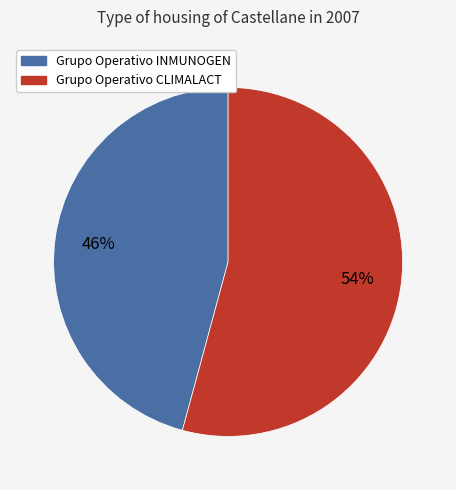

Approximately how many times larger is the value at Grupo Operativo CLIMALACT compared to Grupo Operativo INMUNOGEN?

1.2